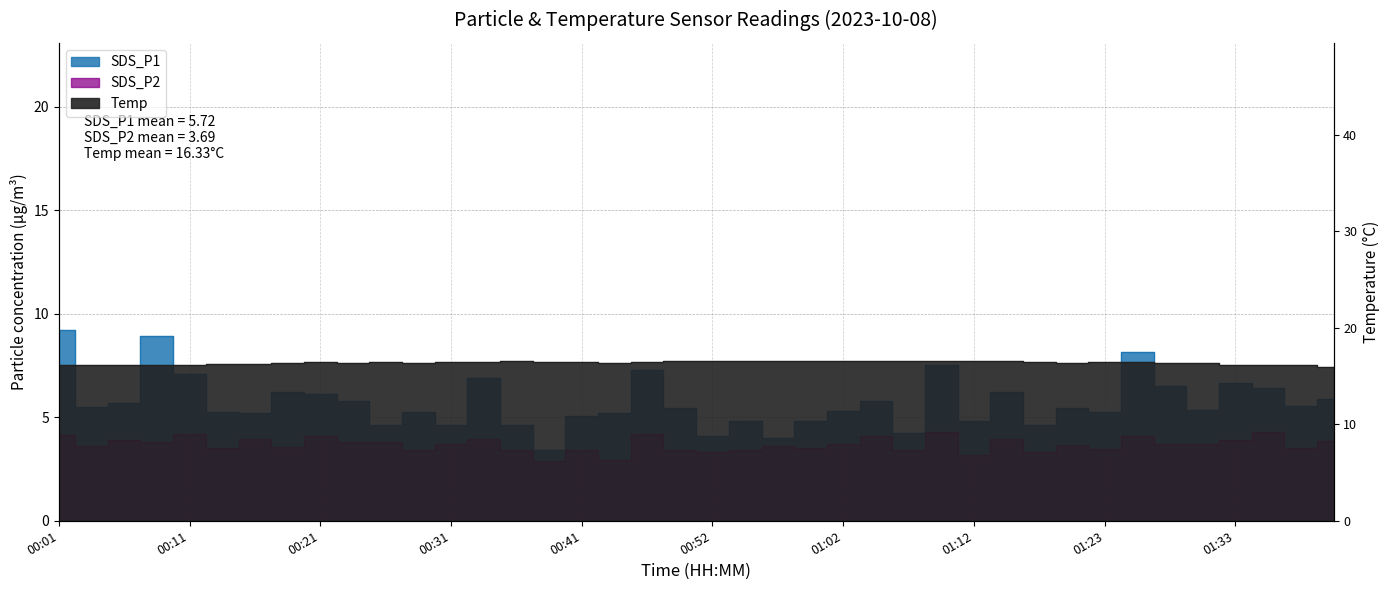

Reading left to right, transcribe all the data shown in this chart.

SDS_P1: 00:01=9.2	00:04=5.5	00:06=5.7	00:09=8.9	00:11=7.1	00:14=5.3	00:16=5.2	00:19=6.2	00:21=6.1	00:24=5.8	00:26=4.6	00:29=5.3	00:31=4.6	00:34=6.9	00:36=4.6	00:39=3.4	00:41=5.1	00:44=5.2	00:46=7.3	00:49=5.4	00:52=4.1	00:54=4.8	00:57=4.0	00:59=4.8	01:02=5.3	01:05=5.8	01:07=4.2	01:10=7.5	01:12=4.8	01:15=6.2	01:18=4.6	01:20=5.4	01:23=5.2	01:25=8.2	01:28=6.5	01:30=5.4	01:33=6.6	01:35=6.4	01:38=5.5	01:40=5.9
SDS_P2: 00:01=4.1	00:04=3.6	00:06=3.9	00:09=3.8	00:11=4.2	00:14=3.5	00:16=3.9	00:19=3.6	00:21=4.1	00:24=3.8	00:26=3.8	00:29=3.4	00:31=3.7	00:34=4.0	00:36=3.4	00:39=2.9	00:41=3.4	00:44=2.9	00:46=4.2	00:49=3.4	00:52=3.3	00:54=3.4	00:57=3.6	00:59=3.5	01:02=3.7	01:05=4.1	01:07=3.4	01:10=4.3	01:12=3.2	01:15=4.0	01:18=3.3	01:20=3.7	01:23=3.5	01:25=4.1	01:28=3.7	01:30=3.7	01:33=3.9	01:35=4.3	01:38=3.5	01:40=3.9
Temp: 00:01=16.1	00:04=16.1	00:06=16.1	00:09=16.1	00:11=16.1	00:14=16.2	00:16=16.2	00:19=16.3	00:21=16.4	00:24=16.3	00:26=16.4	00:29=16.3	00:31=16.4	00:34=16.4	00:36=16.5	00:39=16.4	00:41=16.4	00:44=16.3	00:46=16.4	00:49=16.5	00:52=16.5	00:54=16.5	00:57=16.5	00:59=16.5	01:02=16.5	01:05=16.5	01:07=16.5	01:10=16.5	01:12=16.5	01:15=16.5	01:18=16.4	01:20=16.3	01:23=16.4	01:25=16.4	01:28=16.3	01:30=16.3	01:33=16.1	01:35=16.1	01:38=16.1	01:40=15.9